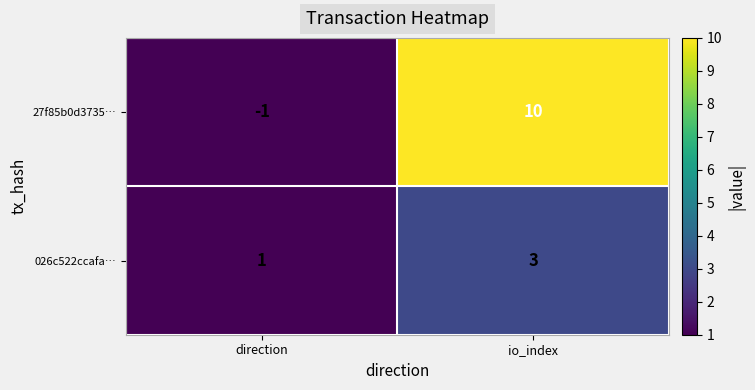

List the series in order of their overall mean, lowest first.

026c522ccafa…, 27f85b0d3735…